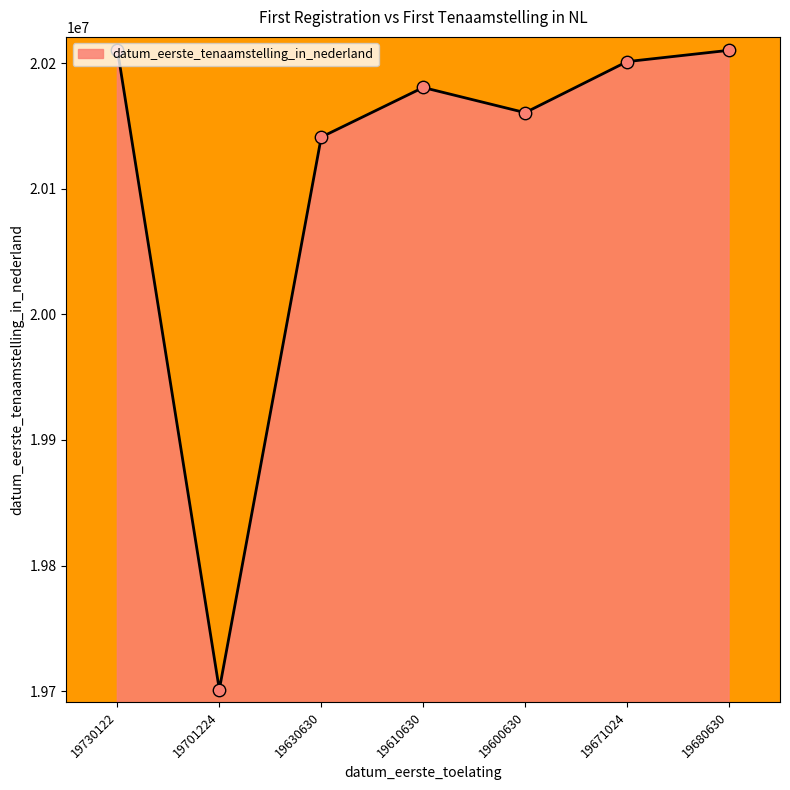

Which has a higher value, 19630630 or 19680630?

19680630